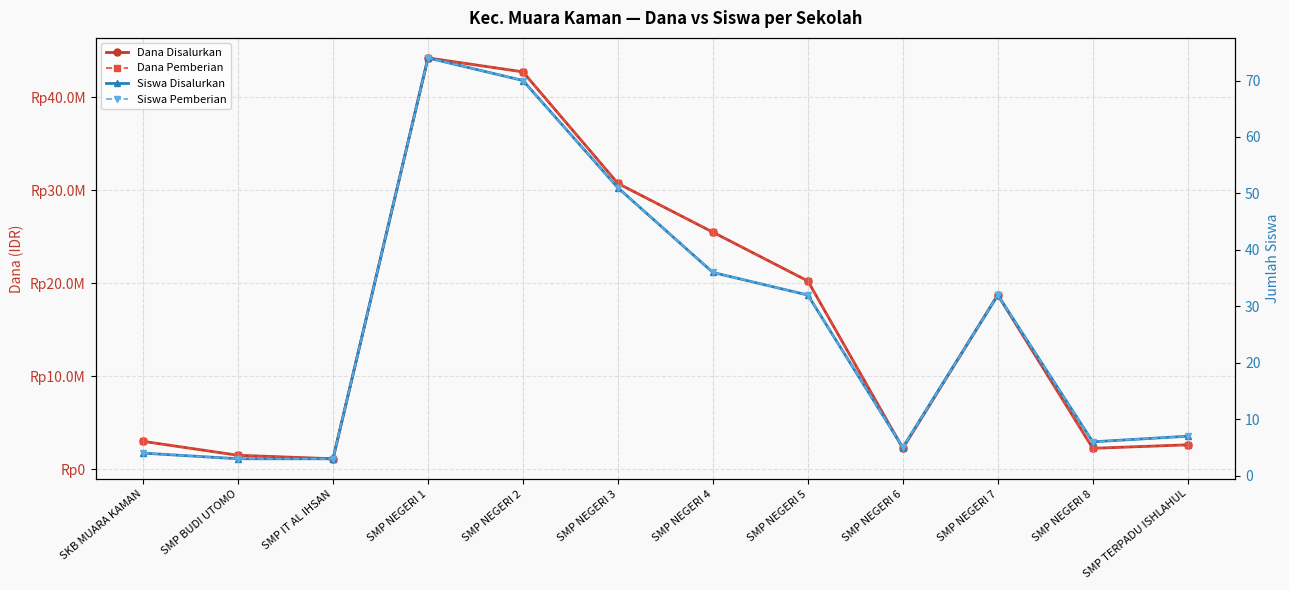

True or false: Siswa Disalurkan and Siswa Pemberian cross at least once.

False